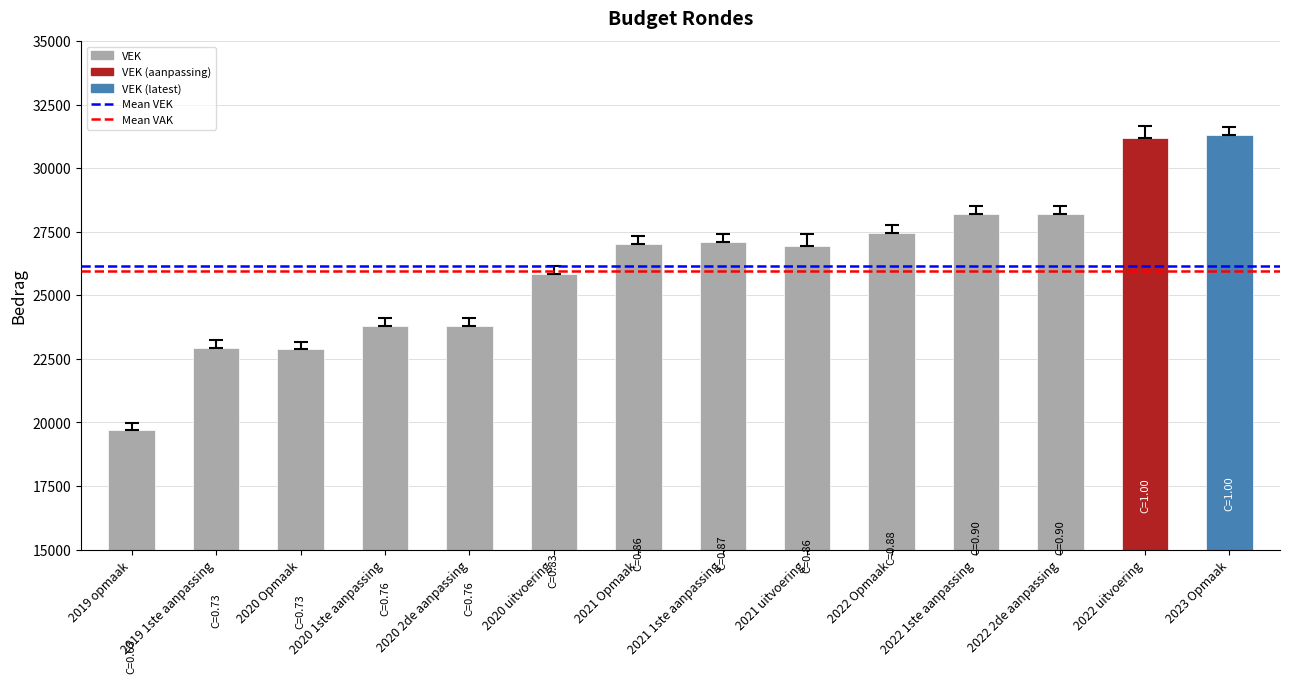

What is the ratio of the value at 2019 1ste aanpassing to the value at 2019 opmaak?

1.2